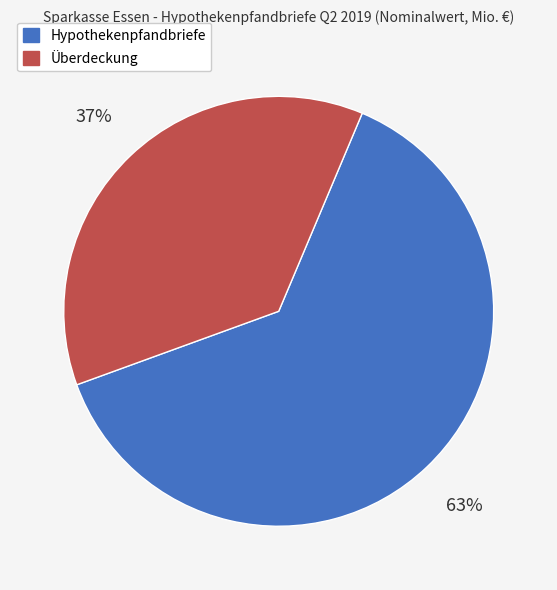

To the nearest percent, what is the average slice percentage?

50%